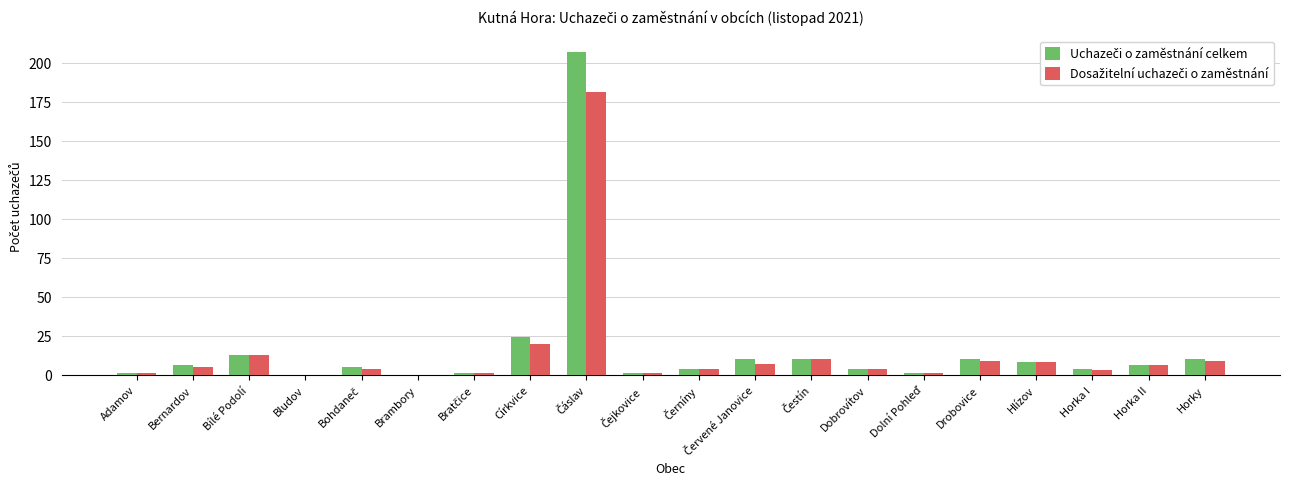

What is the maximum value shown in the chart?

207